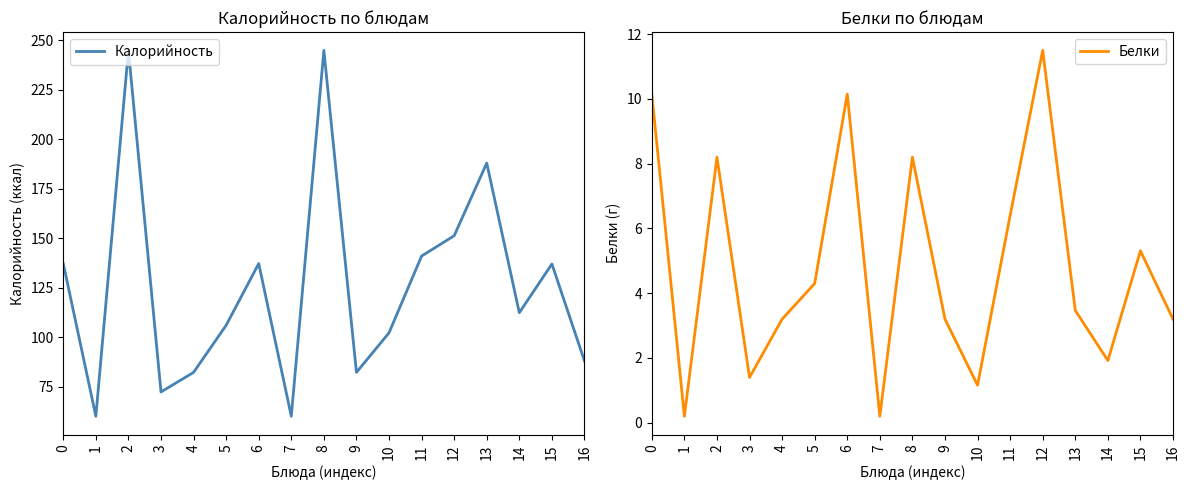

True or false: Калорийность and Белки intersect in this chart.

False